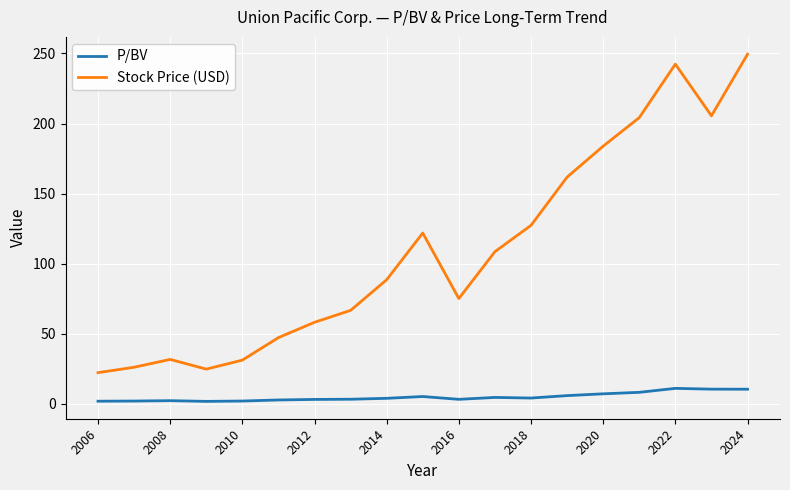

Rank the series by their maximum value, from lowest to highest.

P/BV, Stock Price (USD)